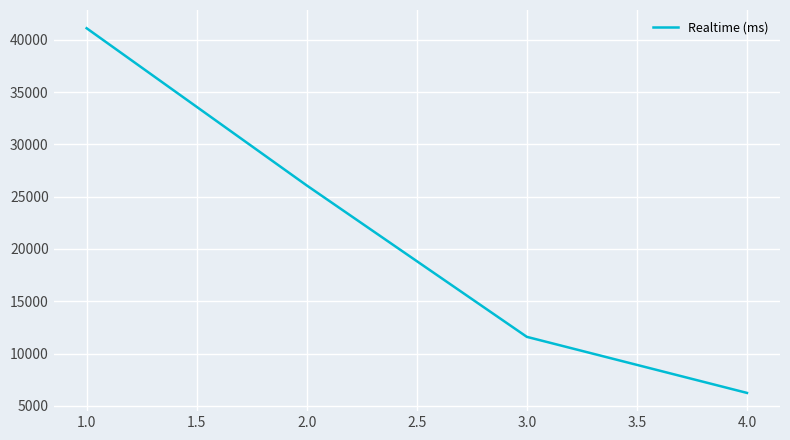

What is the sum of all values?

85019